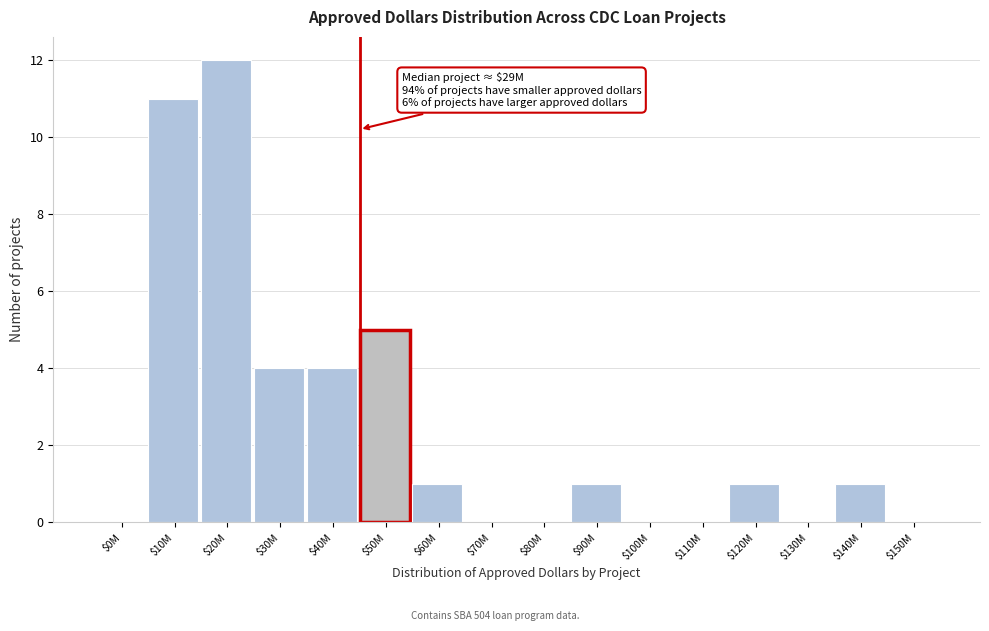

What is the greatest value displayed?

12